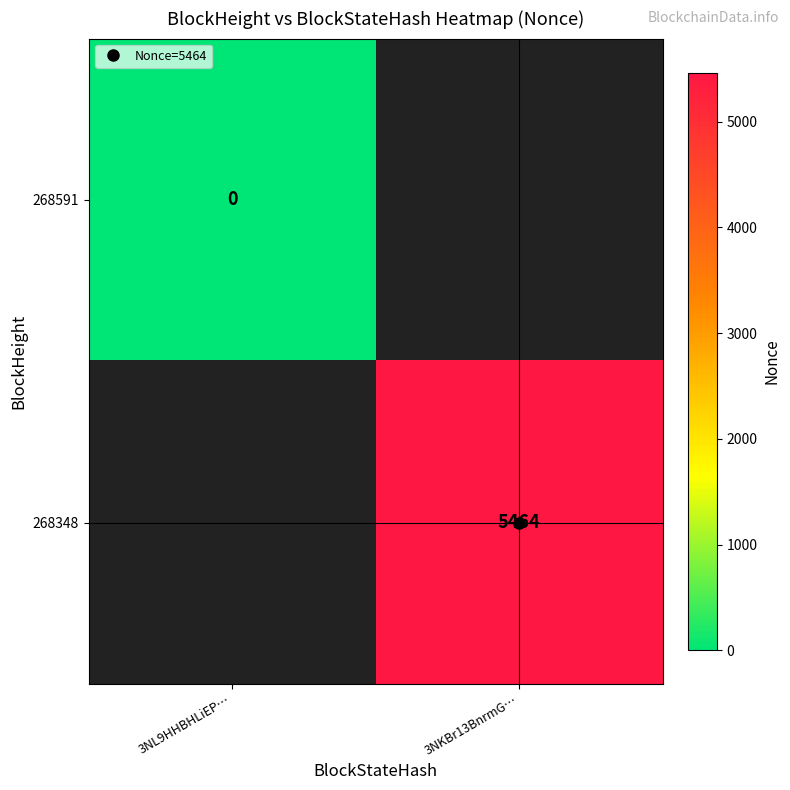

Which has a higher value, 3NL9HHBHLiEP… or 3NKBr13BnrmG…?

3NKBr13BnrmG…